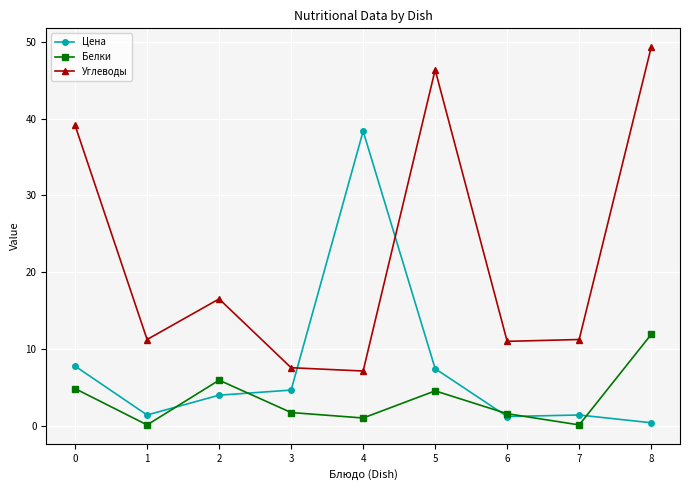

Which series has the largest total across all categories?

Углеводы